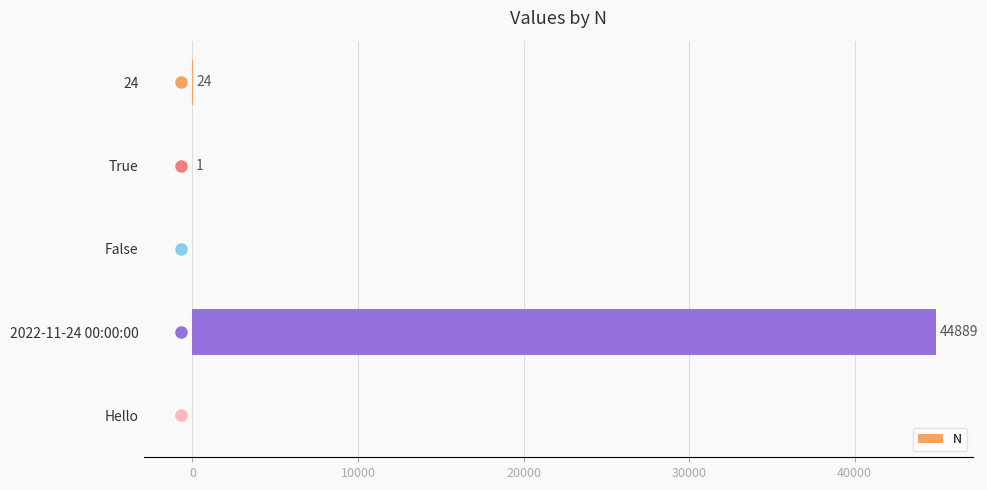

Count the number of data series in this chart.

1